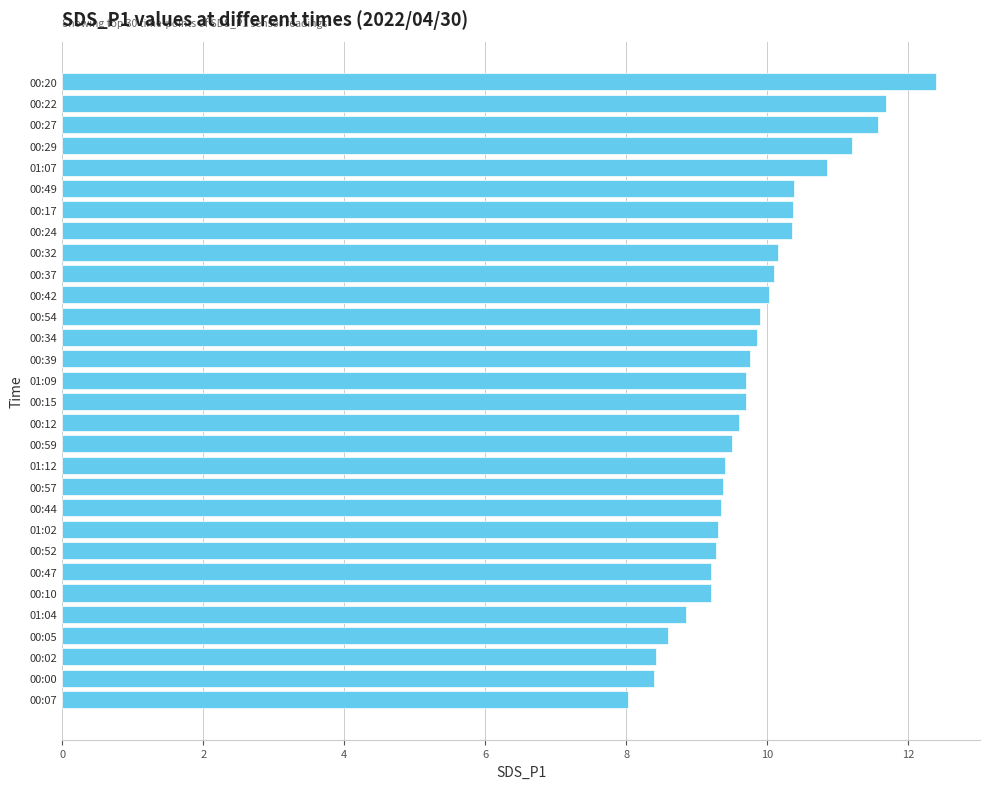

Between 00:00 and 00:15, which is larger?

00:15